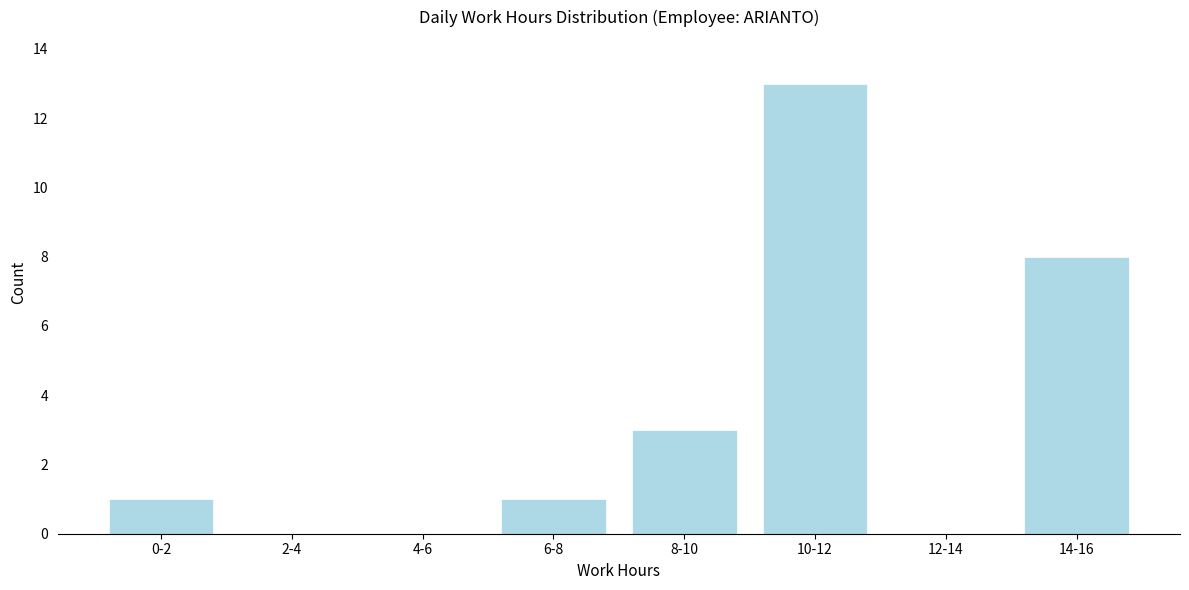

Reading left to right, list all the values displayed in this chart.

0-2=1	2-4=0	4-6=0	6-8=1	8-10=3	10-12=13	12-14=0	14-16=8